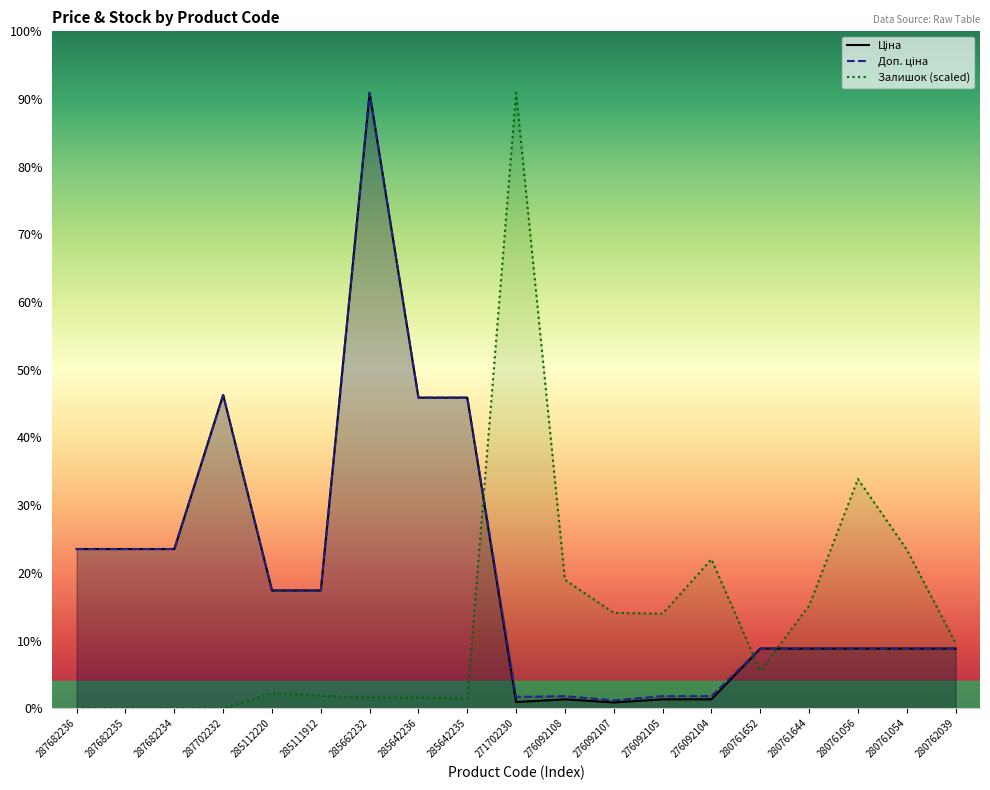

What is the sum of all Доп. ціна values?

246883.1